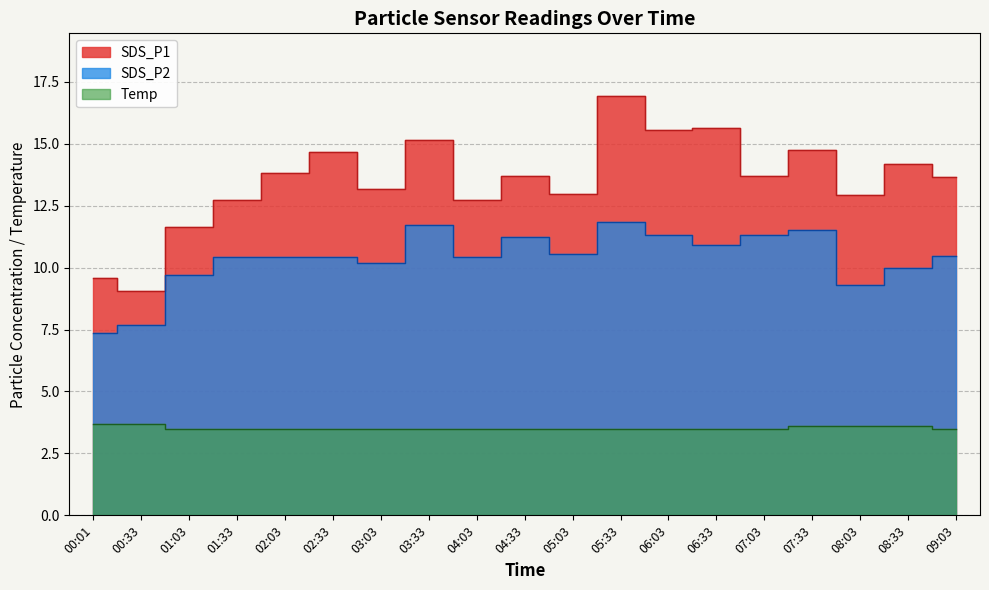

How many Temp values are between 3 and 4?

19